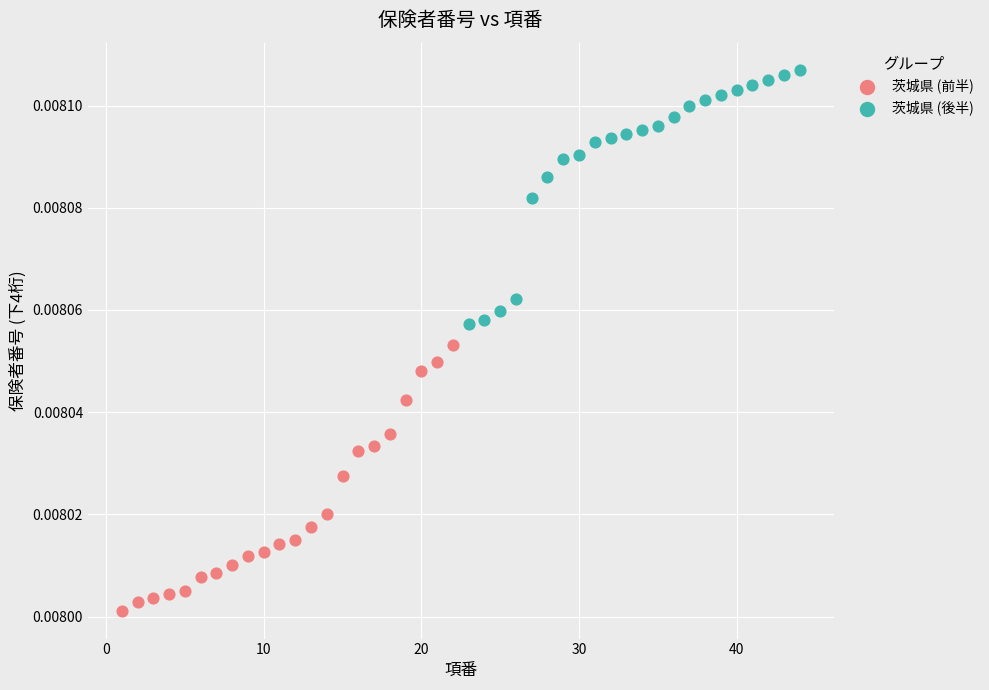

Which series reaches the maximum Y coordinate?

茨城県 (後半)